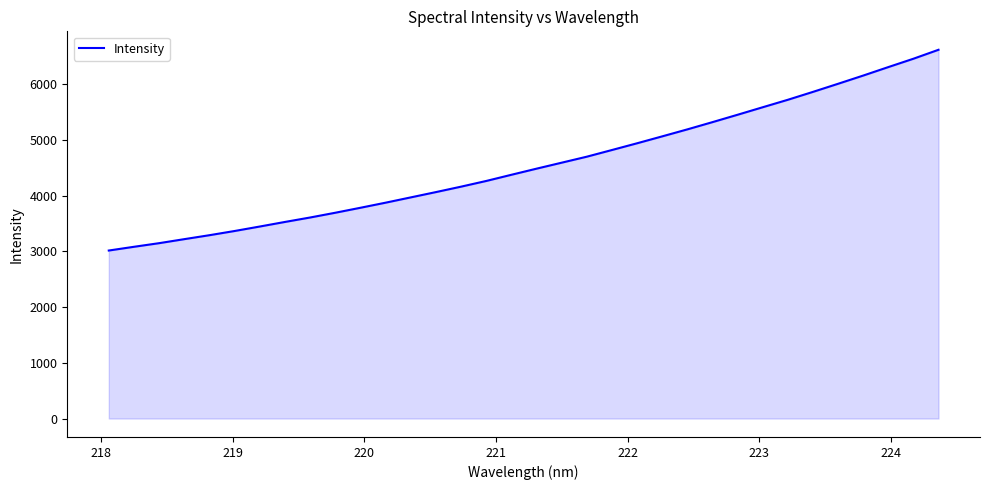

What is the difference between the maximum and minimum values?

3603.9